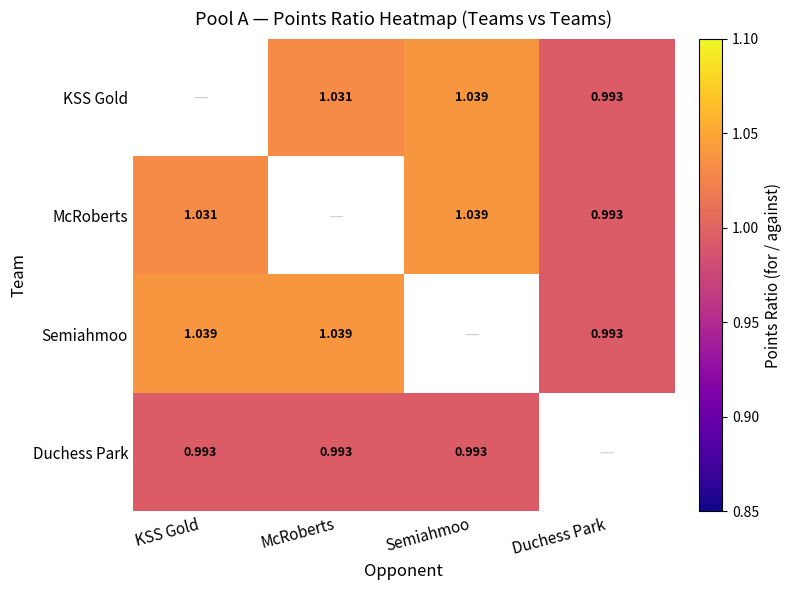

How many distinct data groups are displayed?

4